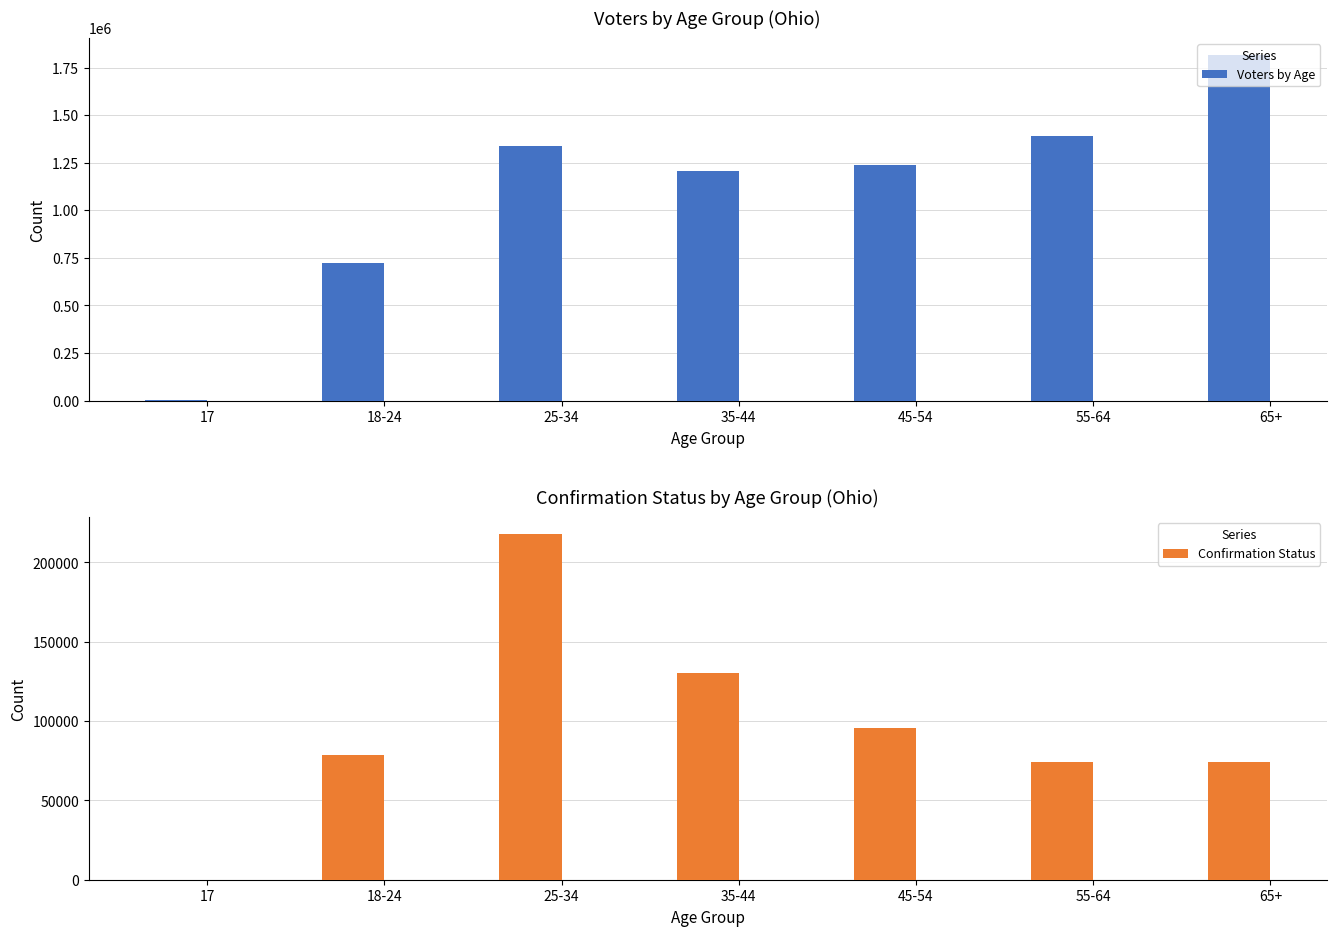

Which series has the widest spread of values?

Voters by Age